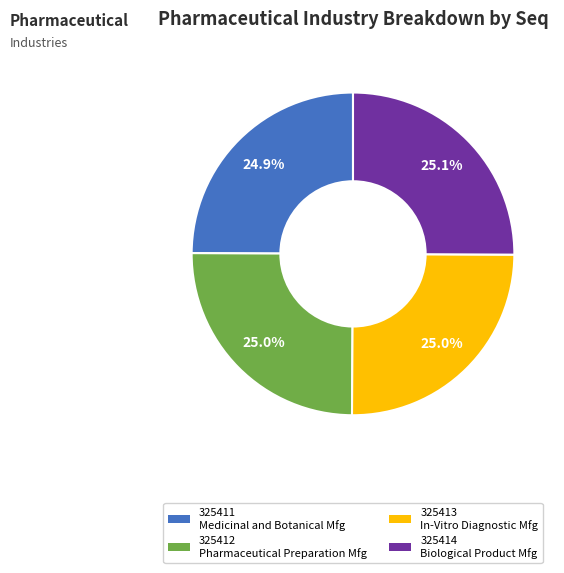

To the nearest percent, what portion does 325411 represent?

25%